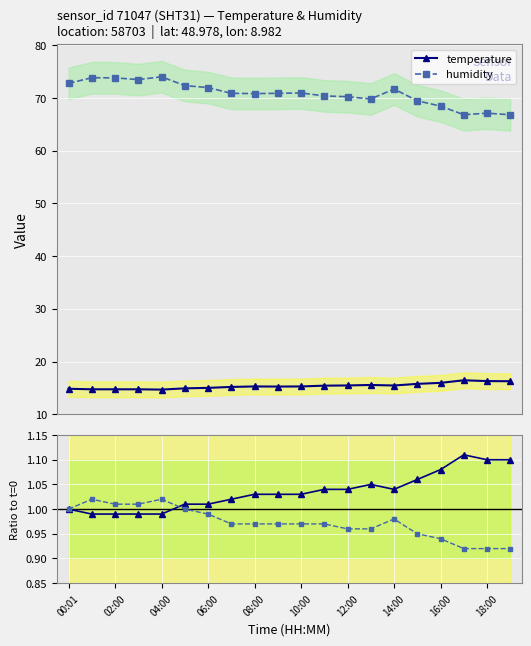

How many distinct data groups are displayed?

2